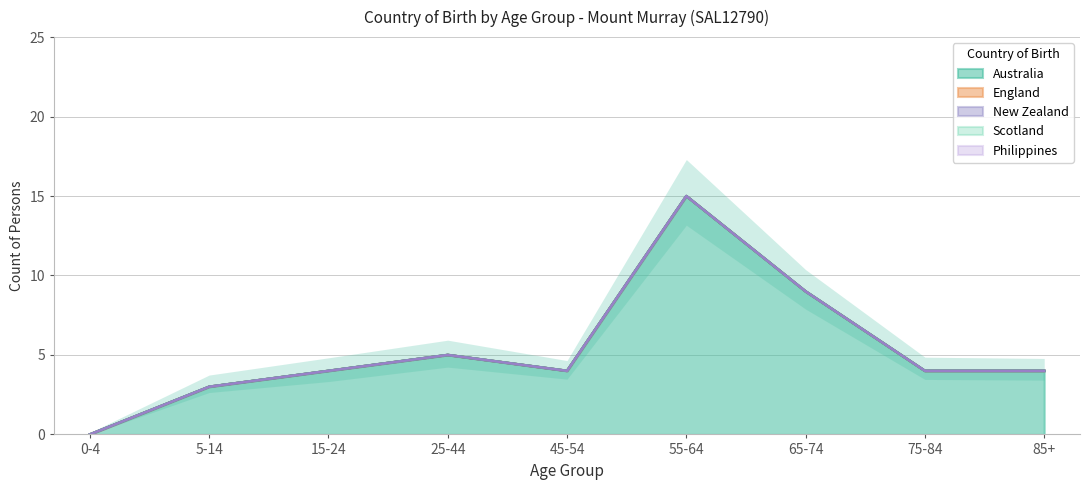

How many lines are shown in the chart?

5